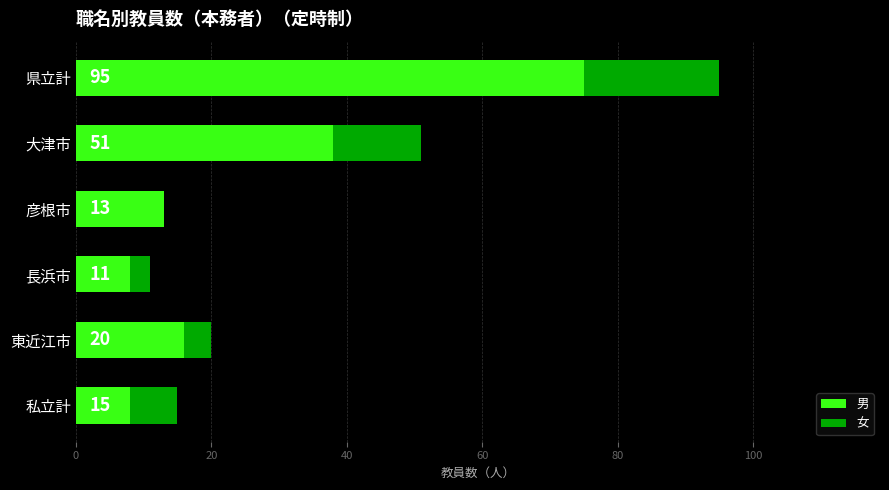

What are all the series names shown in the legend?

男, 女